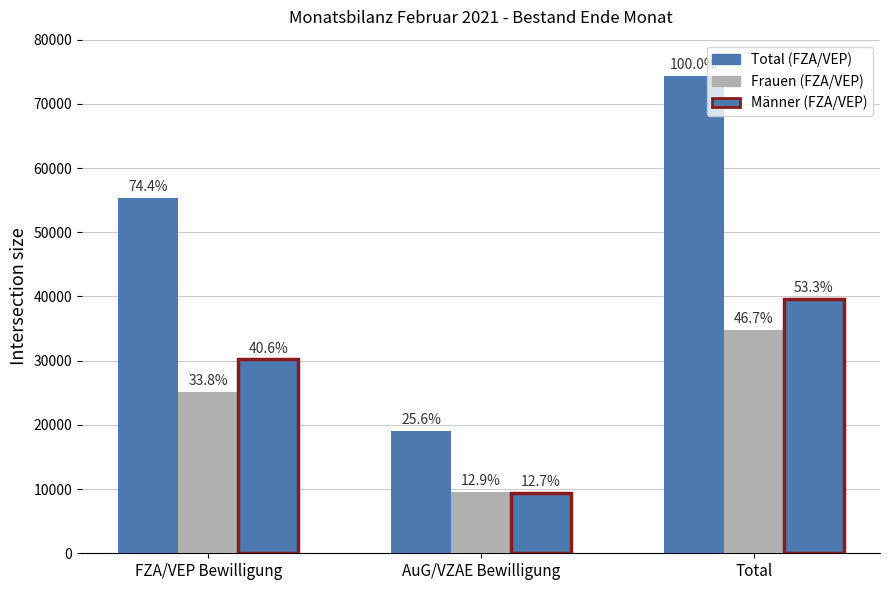

Reading left to right, extract all data points from this chart.

Total (FZA/VEP): 55355	19004	74359
Frauen (FZA/VEP): 25167	9575	34742
Männer (FZA/VEP): 30188	9429	39617